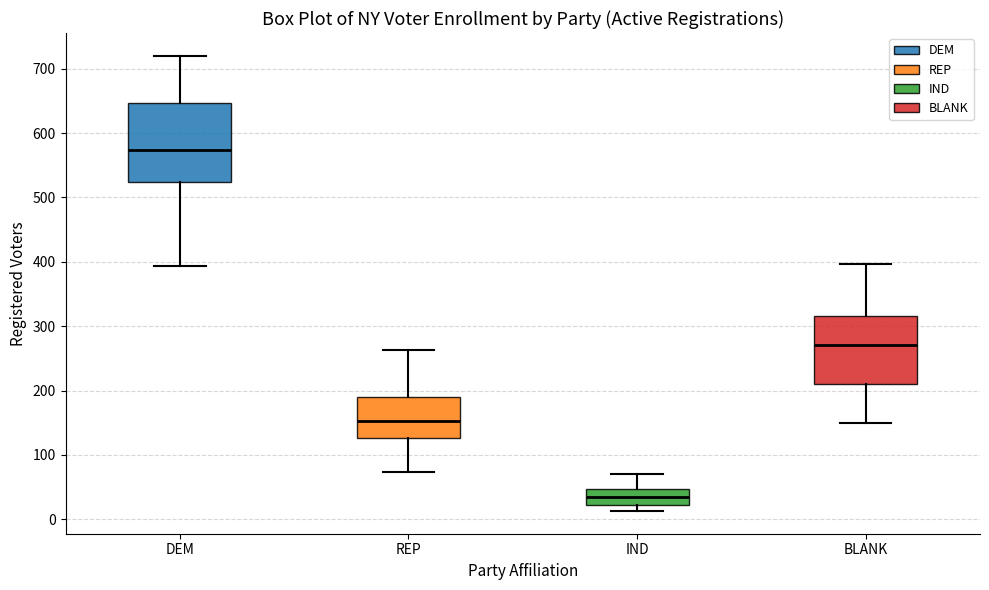

Which box has the lowest median line?

IND